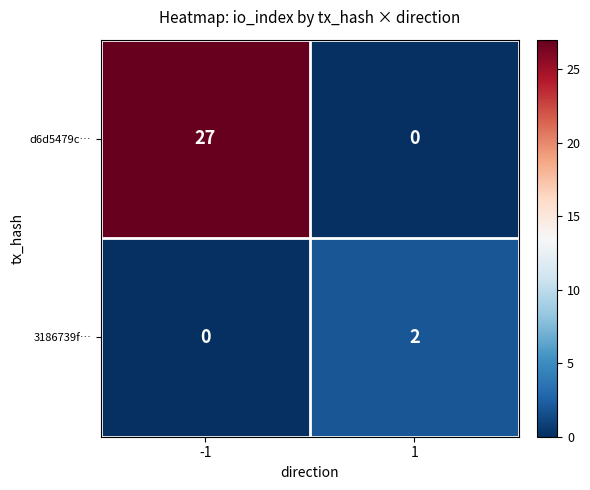

Reading left to right, what are all the values shown in this chart?

d6d5479c…: -1=27	1=0
3186739f…: -1=0	1=2